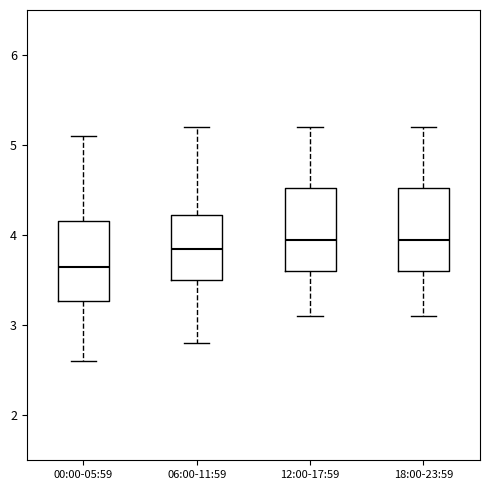

Reading left to right, read every box against the y-axis: the position of its median line, the range the box covers, and the ends of its whiskers. The values are not printed on the chart, so give them approximately, as read against the axis.

00:00-05:59: median 3.7, box 3.3 to 4.2, whiskers 2.6 to 5.1
06:00-11:59: median 3.9, box 3.5 to 4.2, whiskers 2.8 to 5.2
12:00-17:59: median 4.0, box 3.6 to 4.5, whiskers 3.1 to 5.2
18:00-23:59: median 4.0, box 3.6 to 4.5, whiskers 3.1 to 5.2